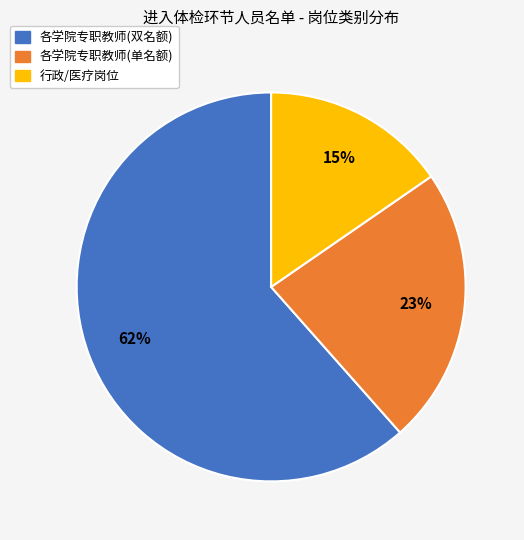

To the nearest percent, what is the average slice percentage?

33%